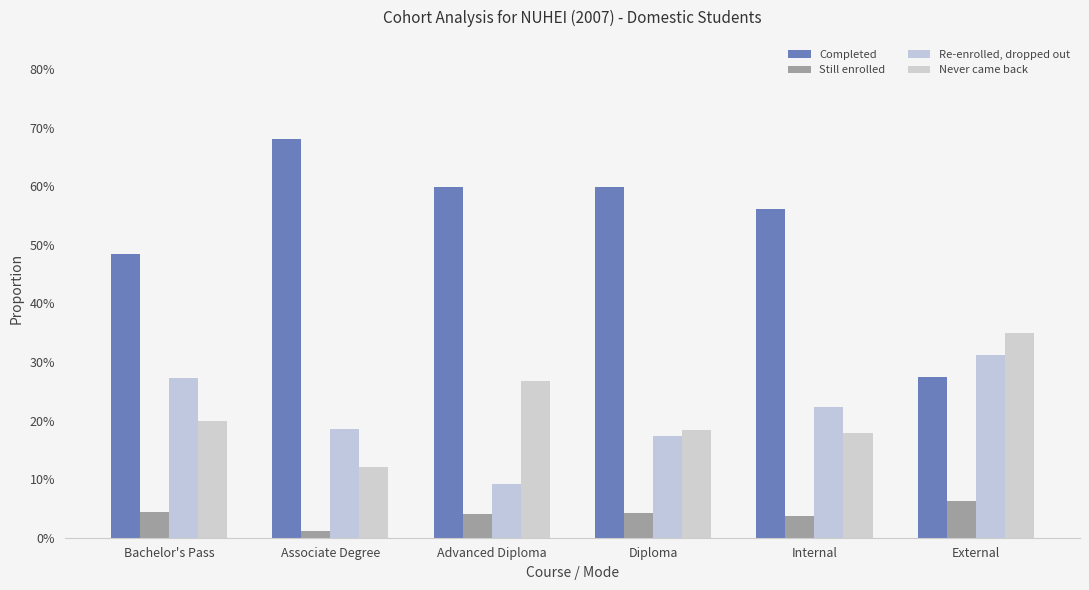

Does the chart contain stacked bars?

No